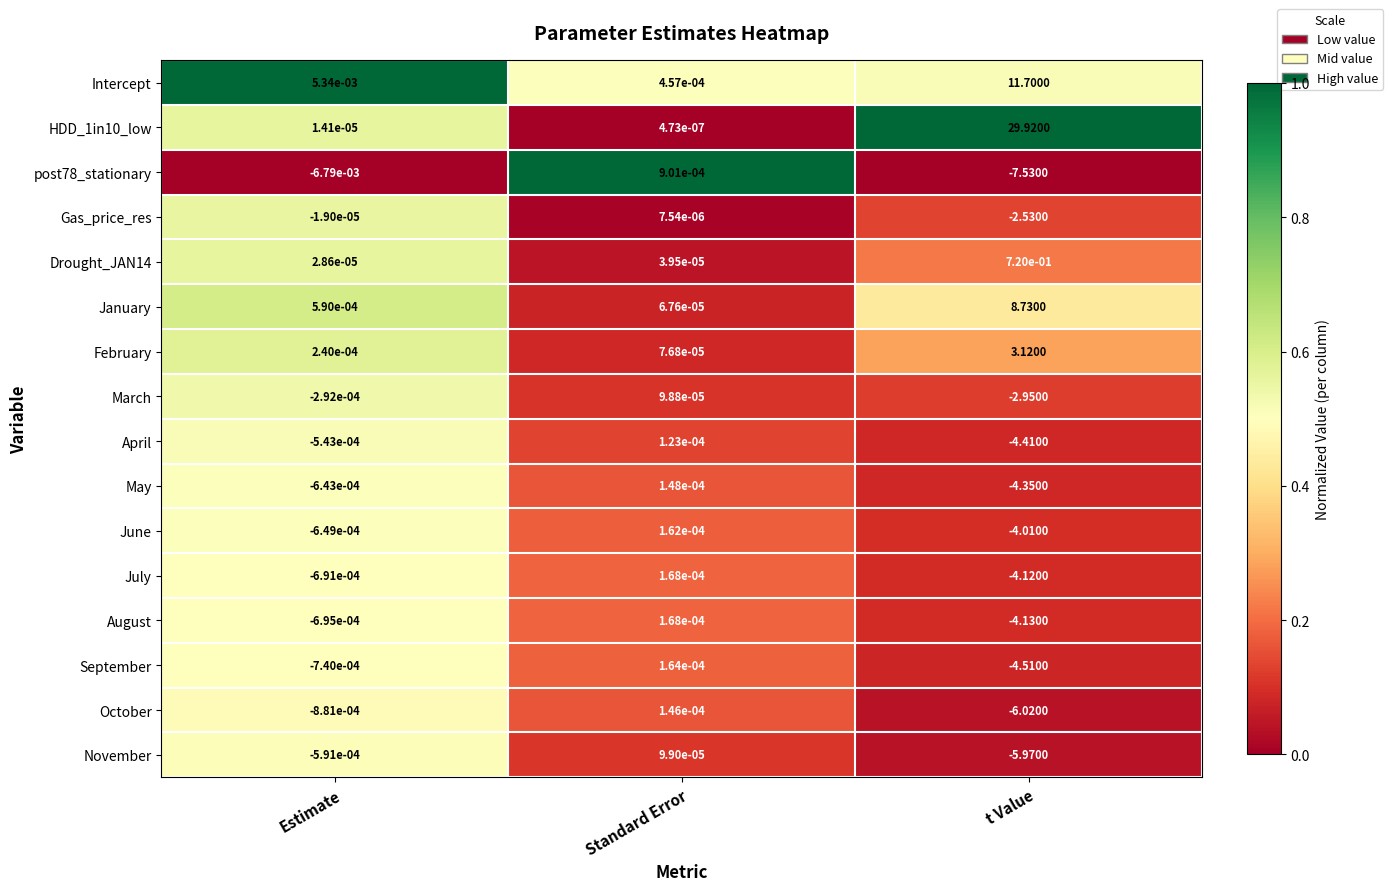

At which category does the chart reach its minimum across all series?

Standard Error